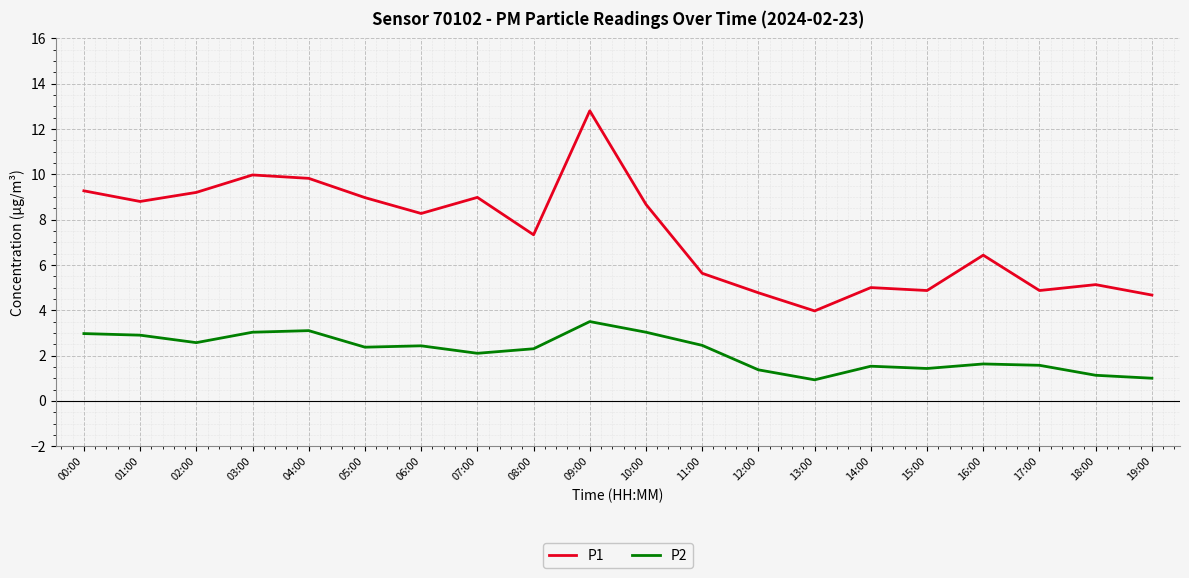

Which series changed the most between 03:00 and 16:00?

P1